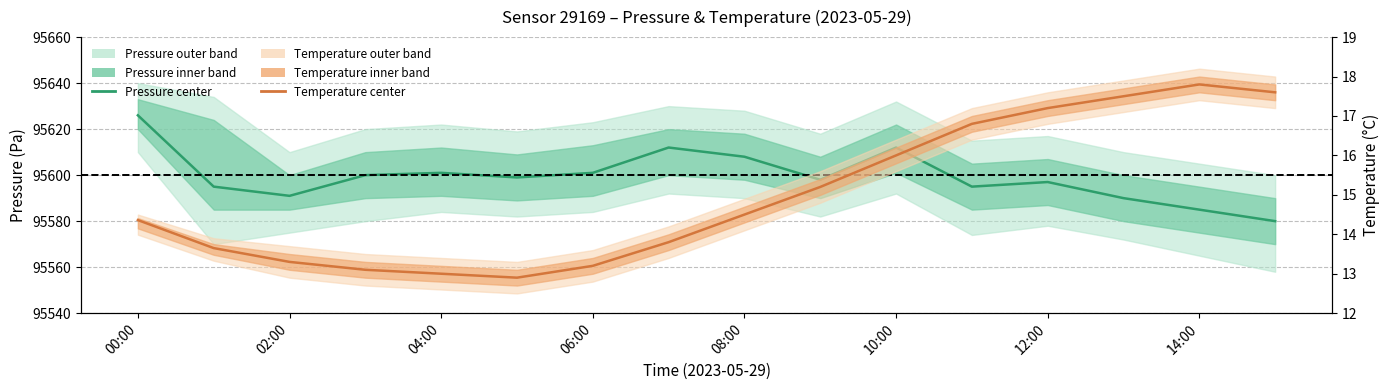

In temperature_center, how many points are higher than both neighbors (excluding endpoints)?

1